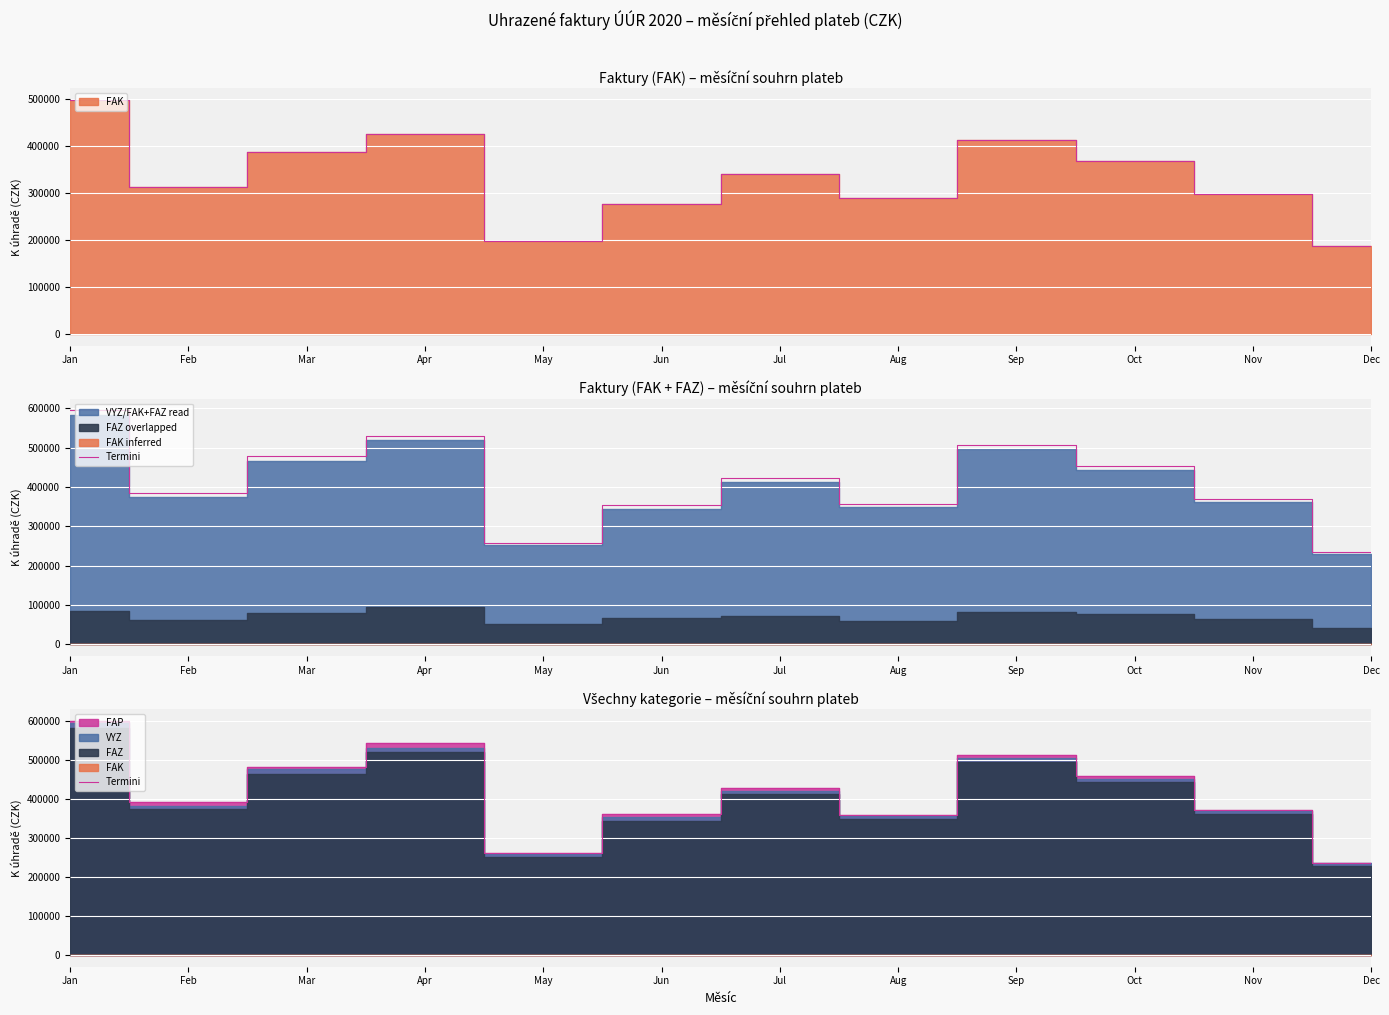

Does the chart display data point markers on the line(s)?

No